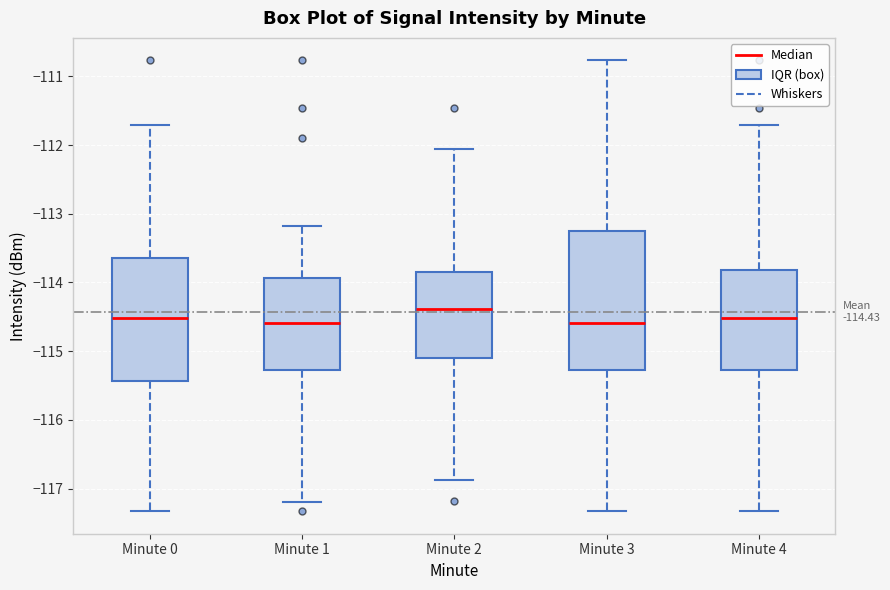

Which box is the tallest, from its lower edge to its upper edge?

Minute 3